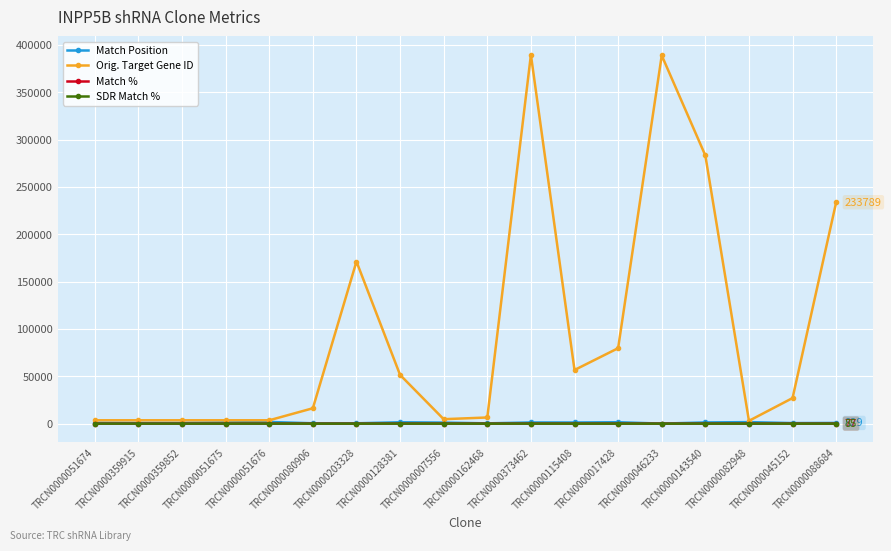

What is the maximum value shown in the chart?

389376